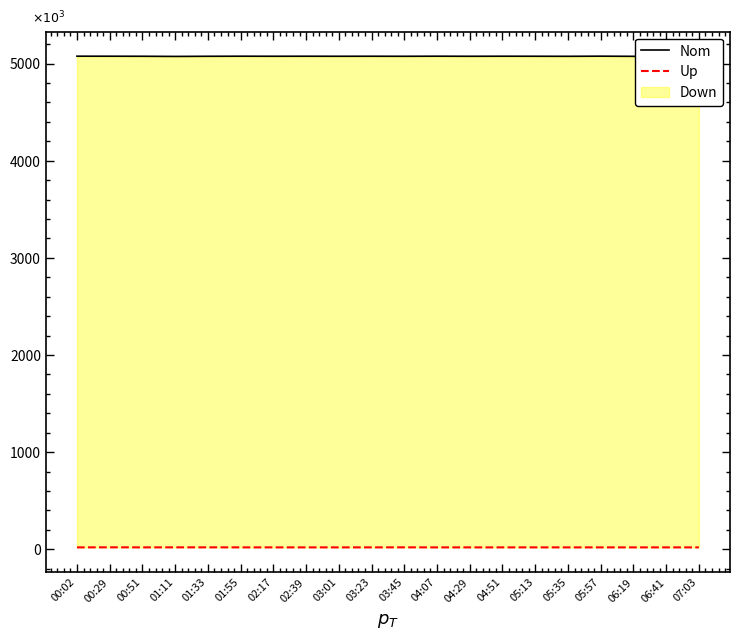

Reading right to left, list all the values displayed in this chart.

Nom: 07:03=5074500	06:41=5075800	06:19=5074200	05:57=5075700	05:35=5074400	05:13=5075000	04:51=5075300	04:29=5074700	04:07=5075500	03:45=5074600	03:23=5075100	03:01=5074800	02:39=5075200	02:17=5074900	01:55=5075400	01:33=5074645	01:11=5073133	00:51=5074776	00:29=5075316	00:02=5075591
Up: 07:03=20035	06:41=20040	06:19=20036	05:57=20081	05:35=20045	05:13=20094	04:51=20080	04:29=20037	04:07=20033	03:45=20444	03:23=20158	03:01=20068	02:39=20041	02:17=20086	01:55=20120	01:33=20402	01:11=20412	00:51=20119	00:29=20603	00:02=20044